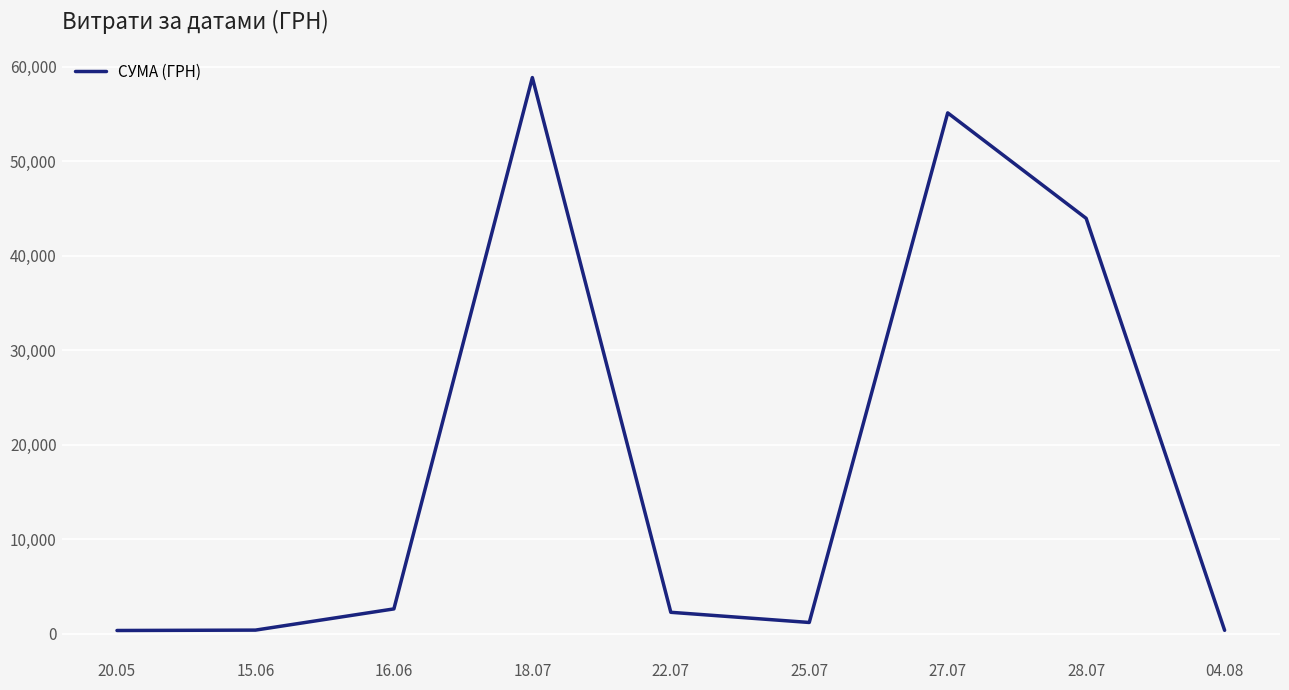

Between 18.07 and 16.06, which is larger?

18.07